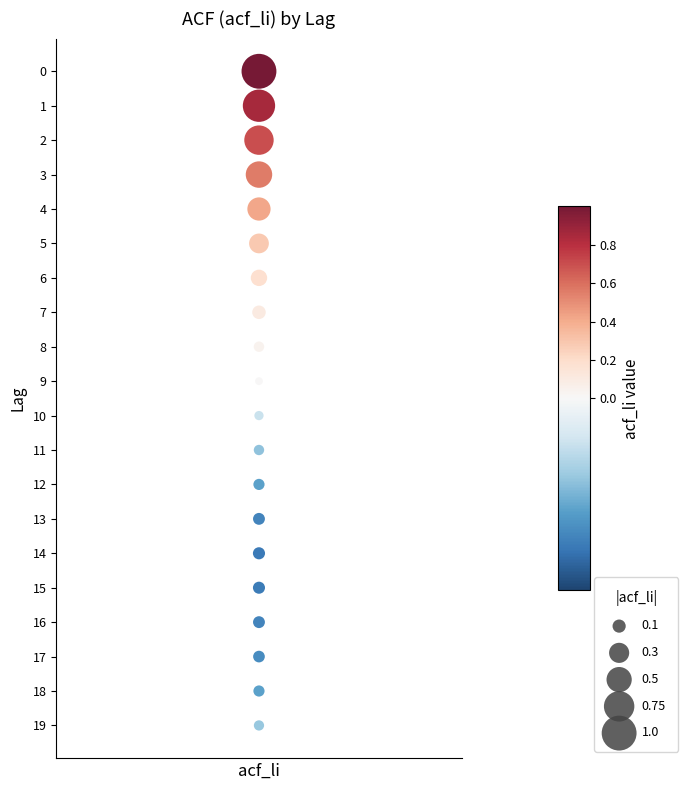

What is the range of Y values (max minus min)?

19